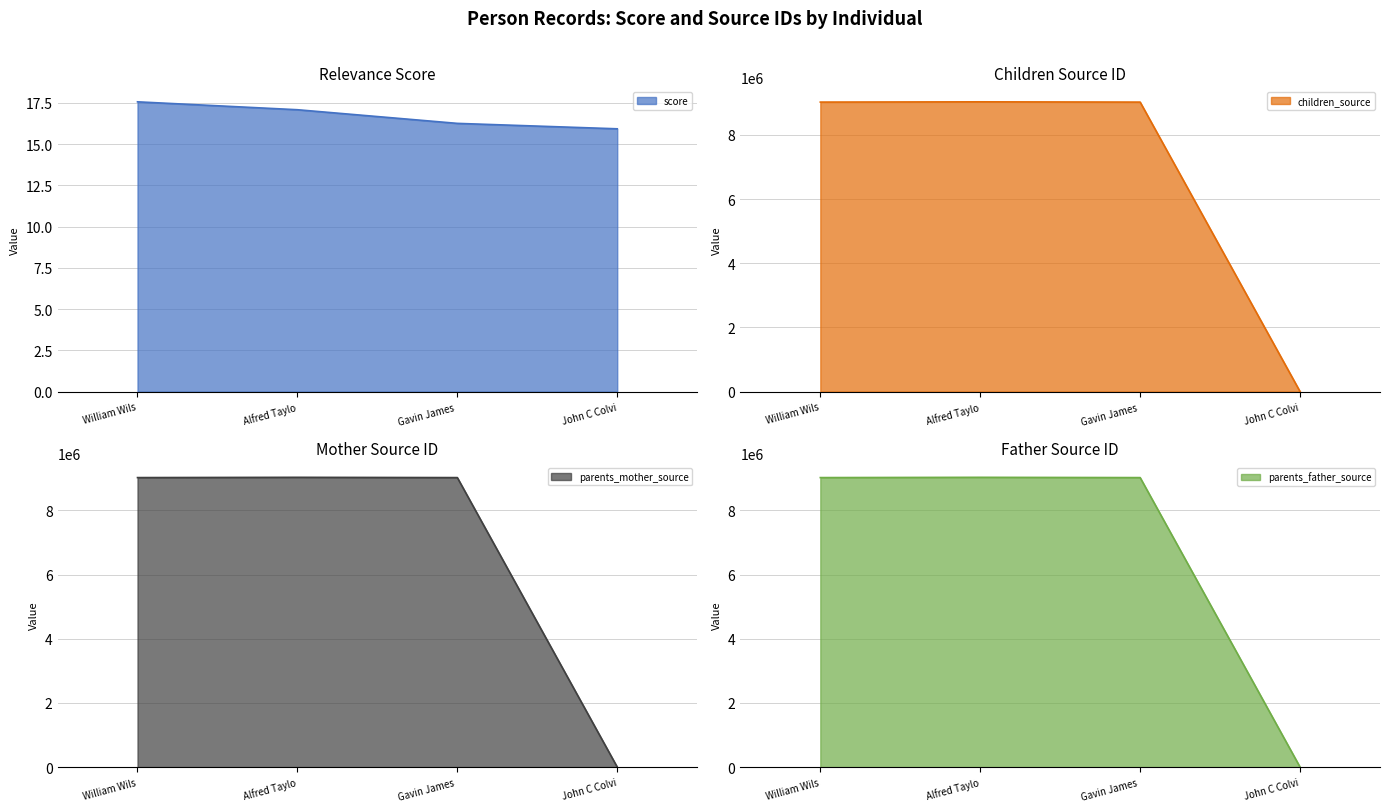

What is the minimum value for score?

15.9